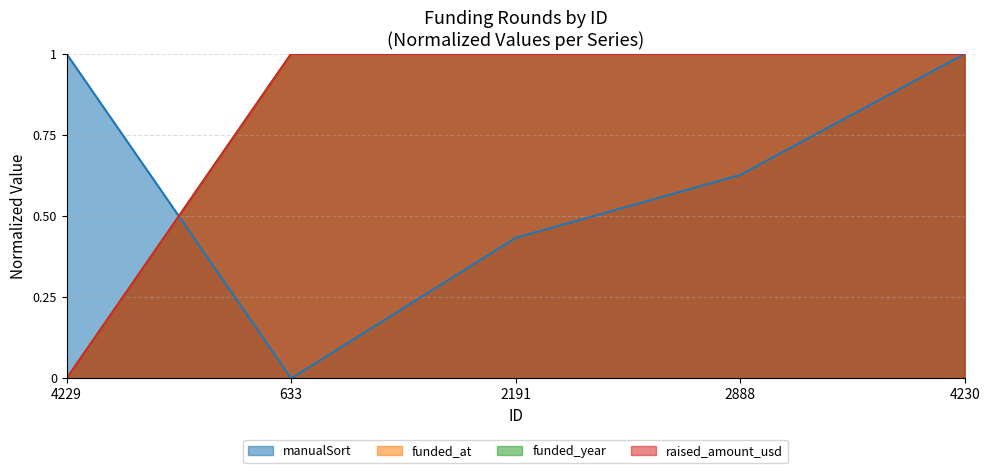

Is it true that funded_at equals 1.0 at 4230?

True